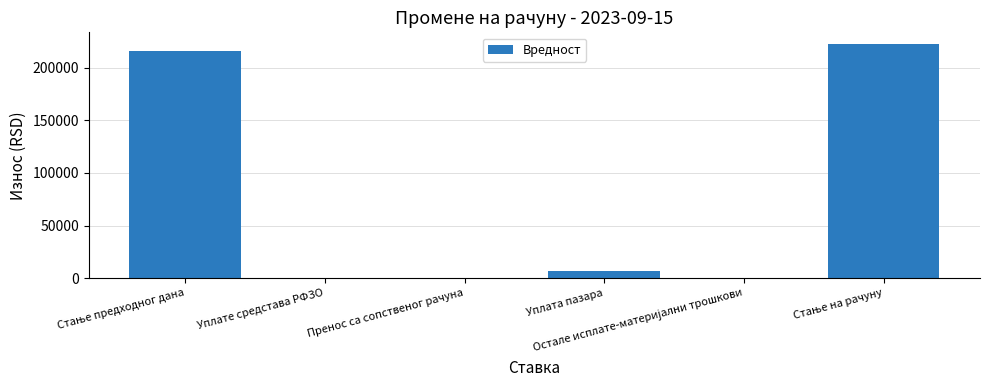

Reading left to right, transcribe all the data shown in this chart.

215869.0	0.0	0.0	6600.0	0.0	222469.0